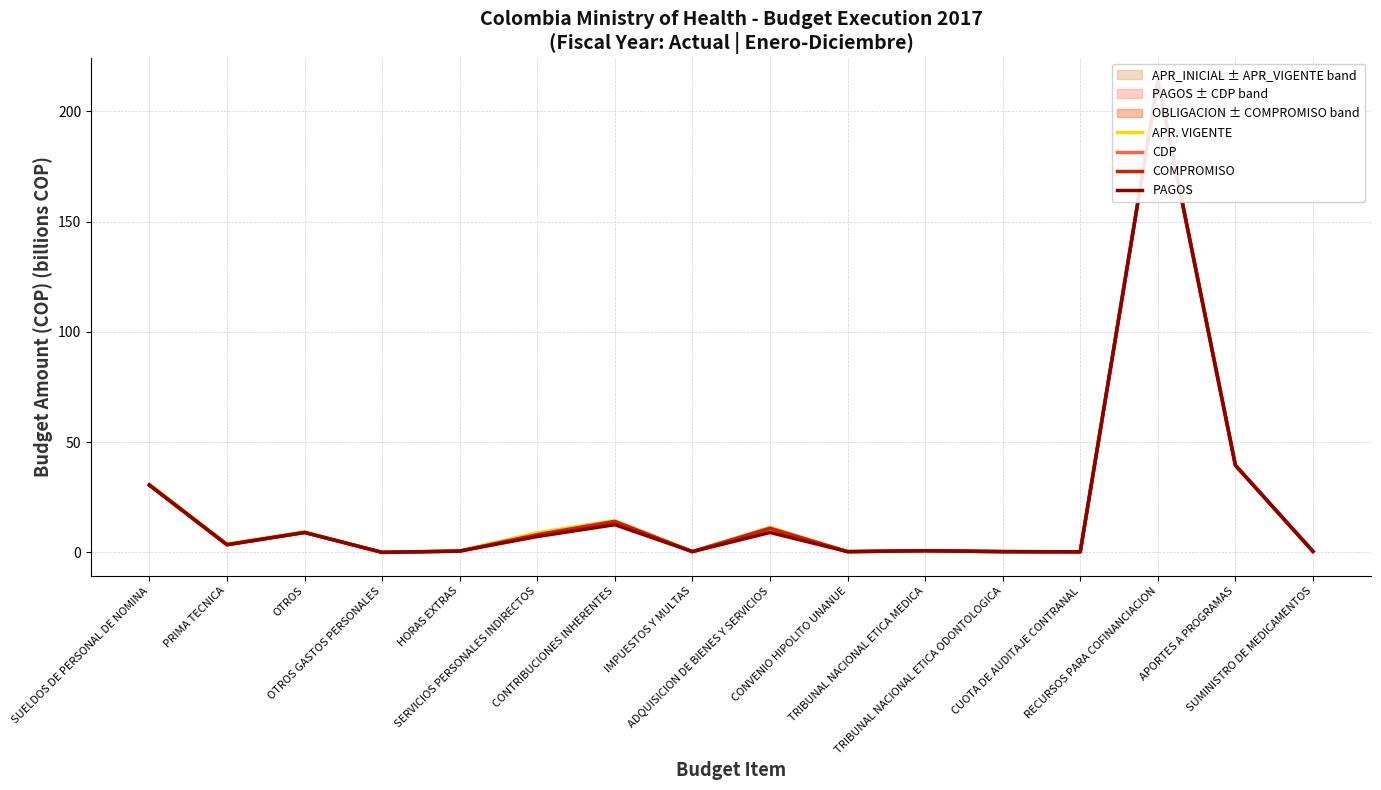

At which label does APR. VIGENTE first exceed 3?

SUELDOS DE PERSONAL DE NOMINA